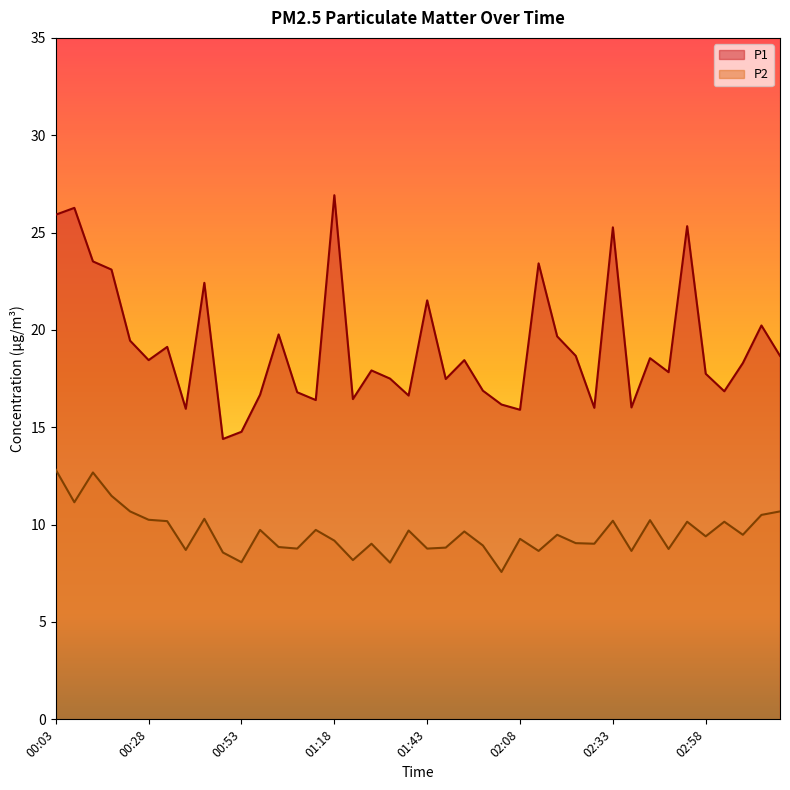

At which category does P2 reach its first local peak?

00:13